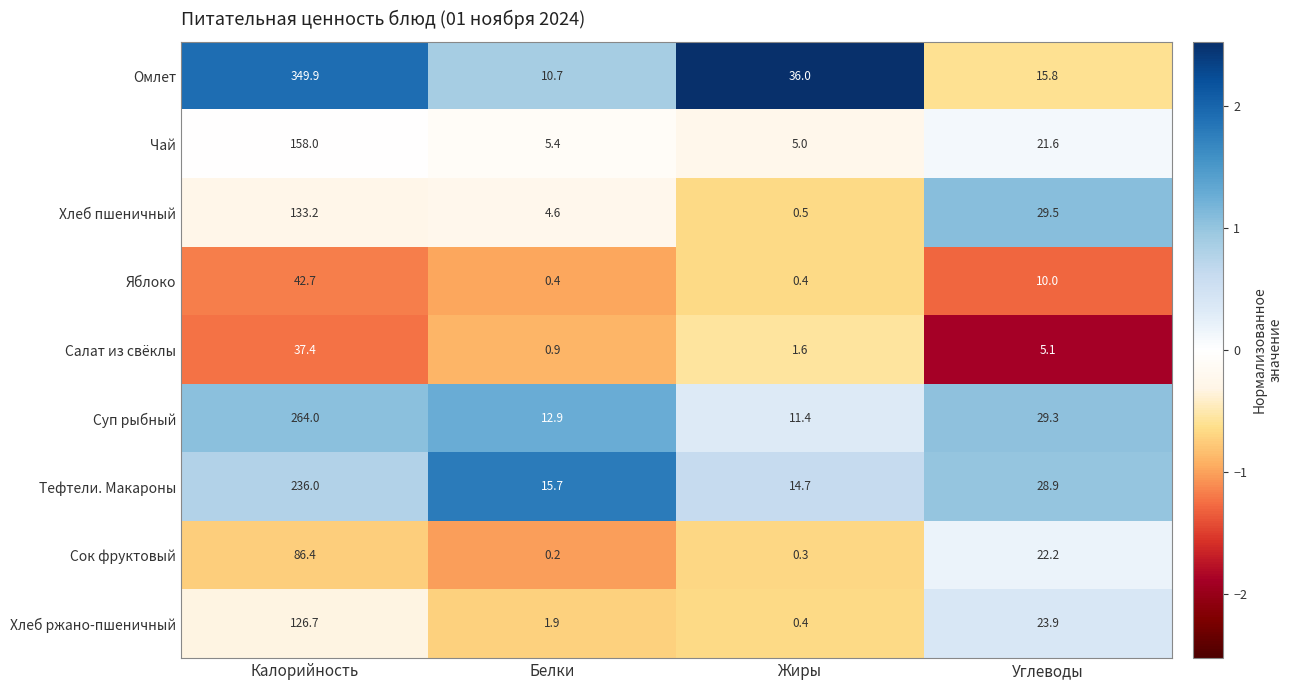

Which label corresponds to the largest value in the chart?

Калорийность